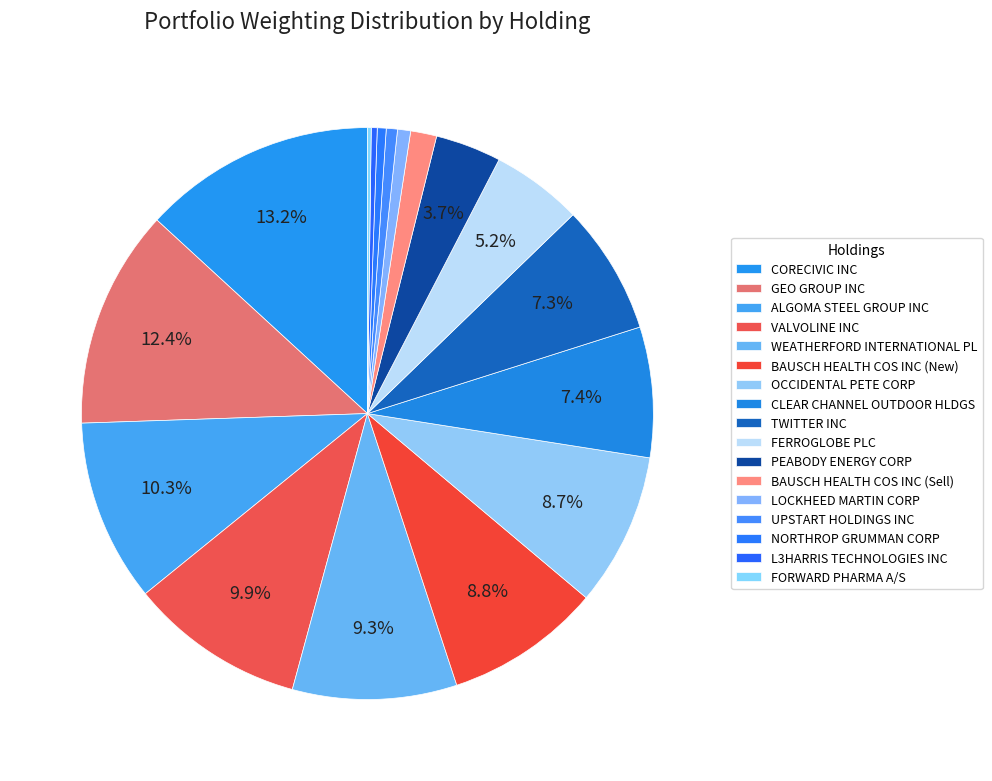

To the nearest percent, what is the average slice percentage?

6%